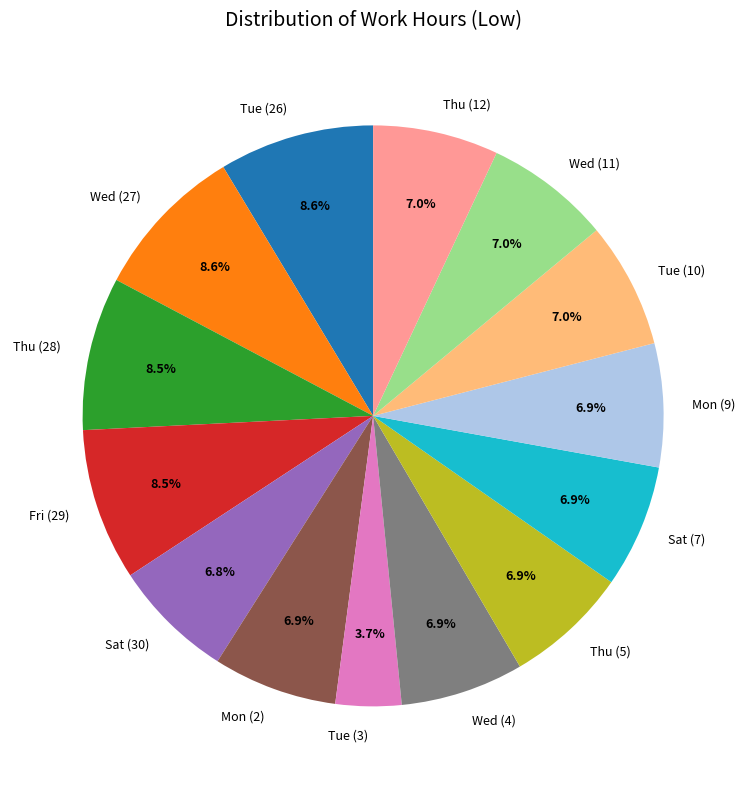

To the nearest percent, what is the average slice percentage?

7%